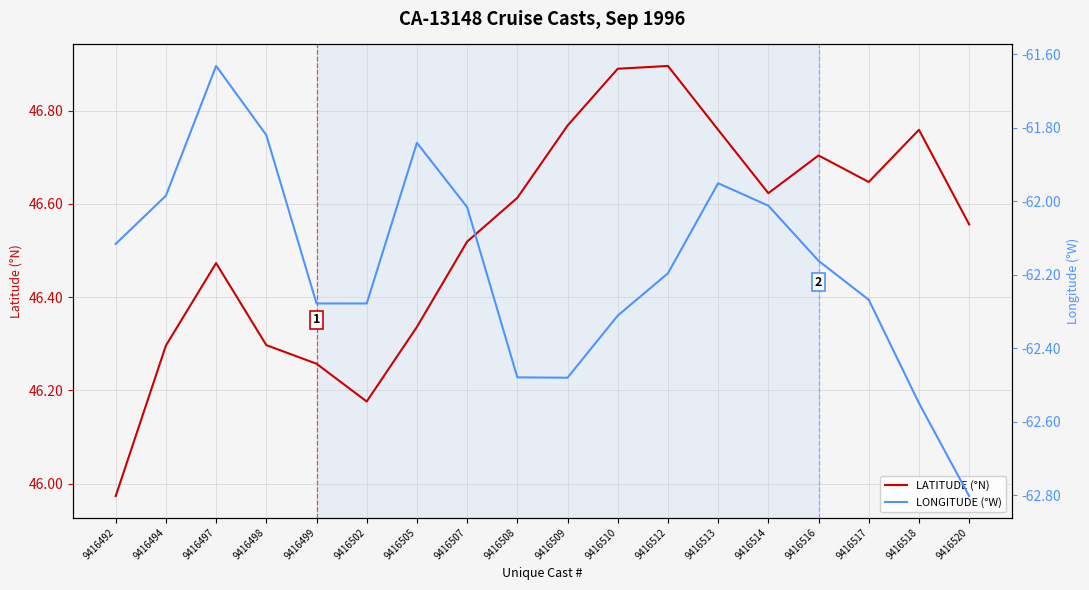

What is the value of the LATITUDE (°N) point at the 10th from the left?

46.8